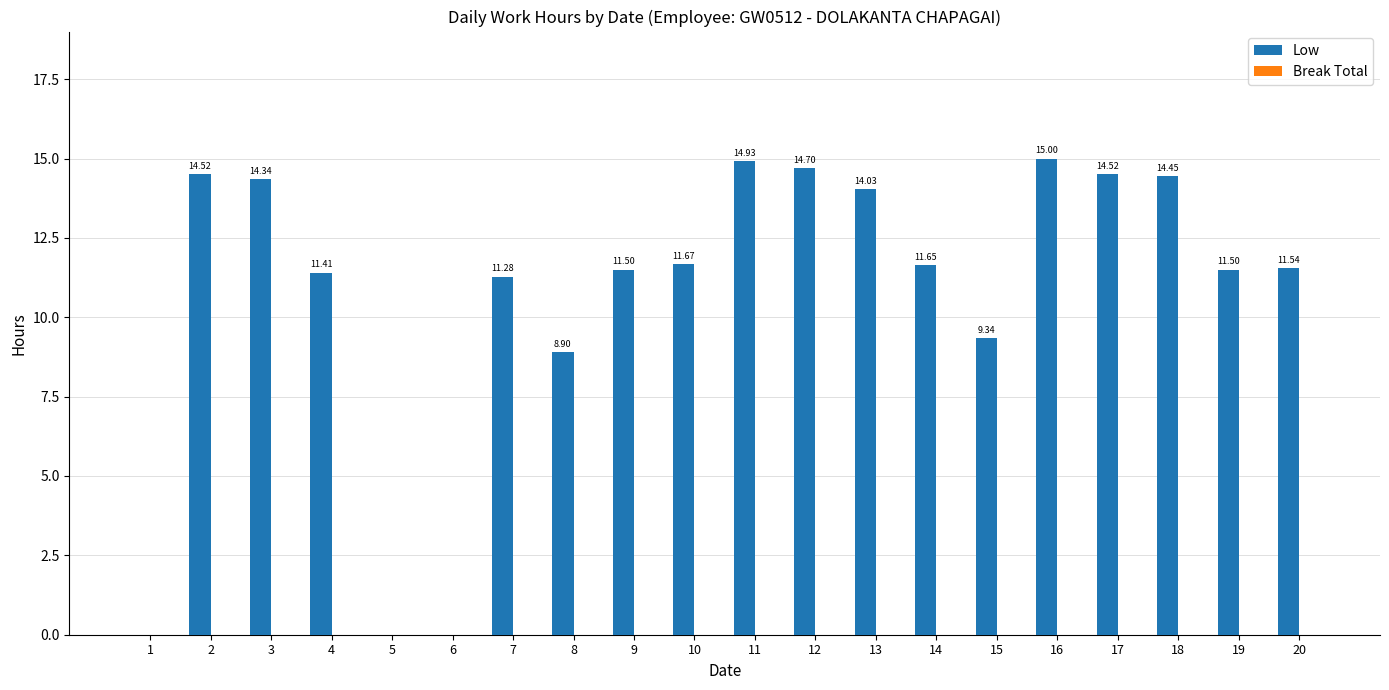

What is the sum of the values at 10 and 16?

26.7